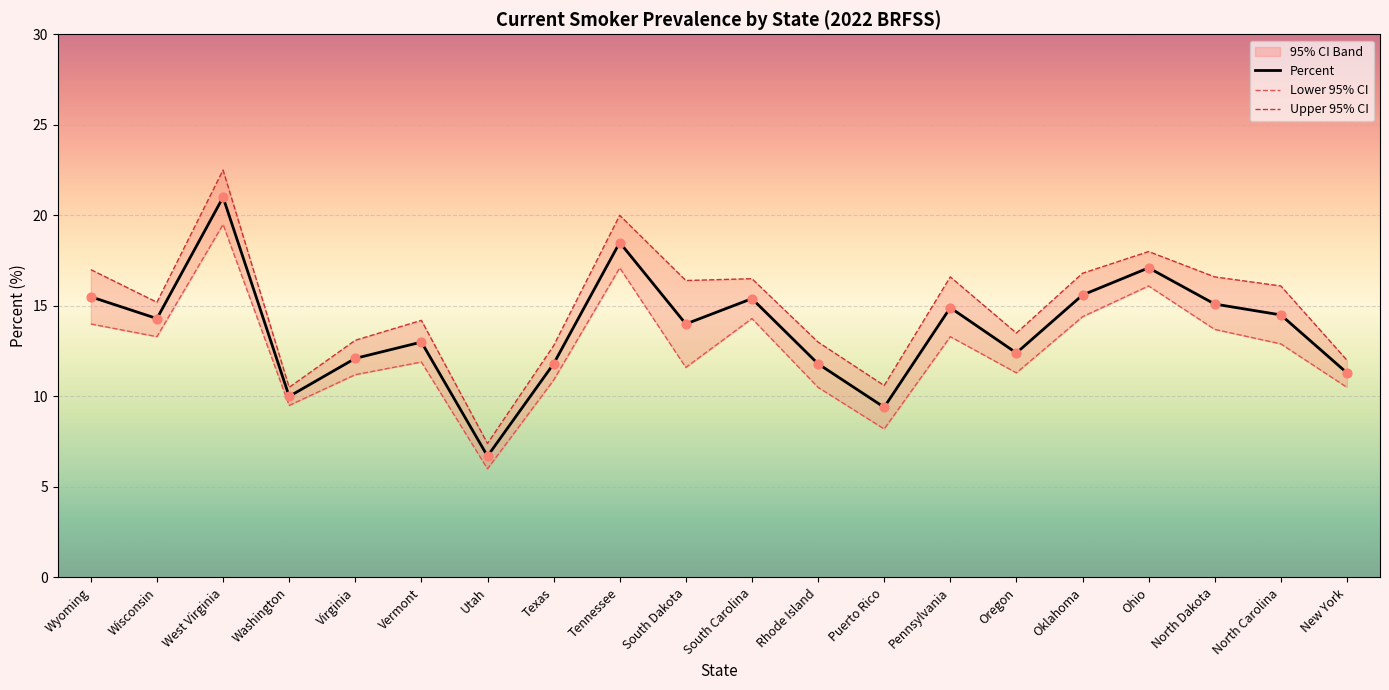

Which series contains the highest Y value?

Upper 95% CI